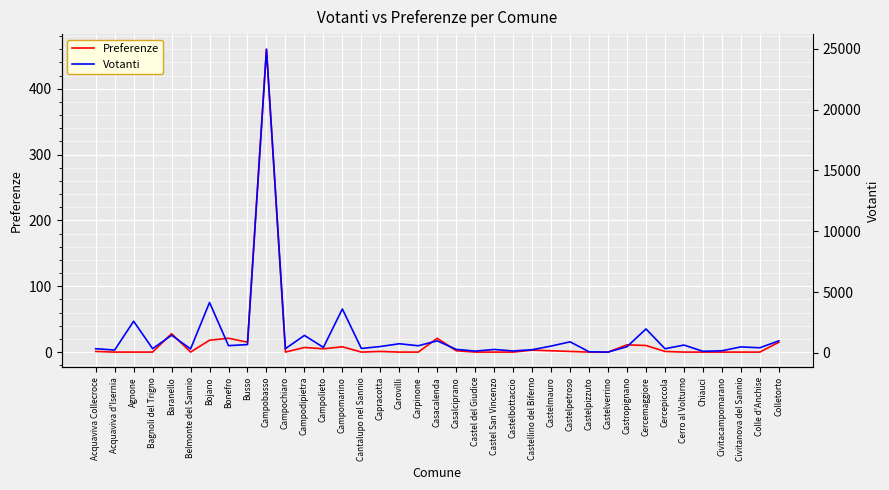

True or false: Preferenze has a value of -300 at Agnone.

False